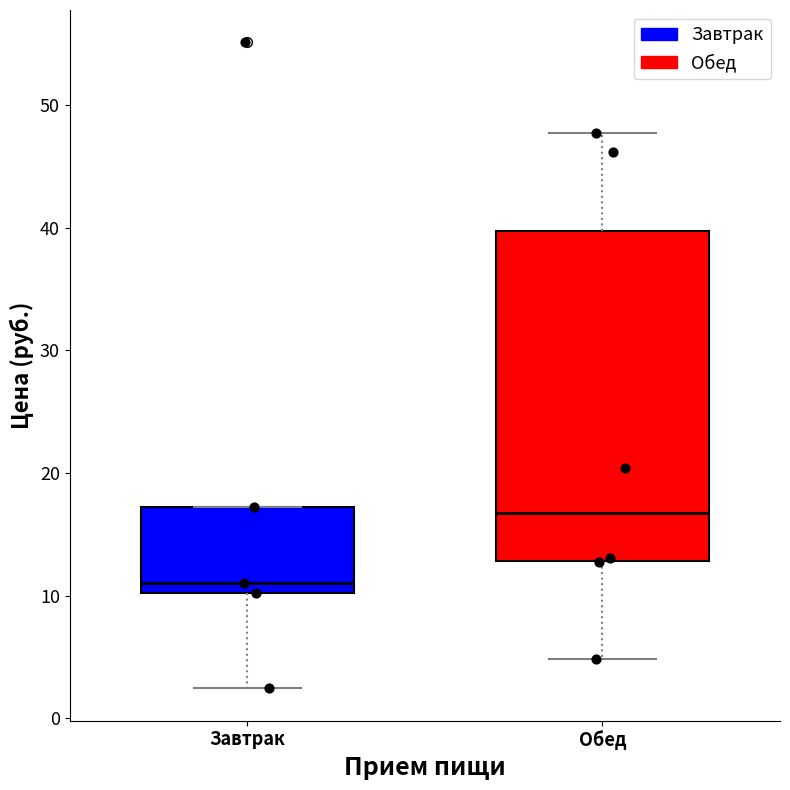

Reading left to right, transcribe this box plot: for each box, give where its median line is, the range the box spans, and where its two whiskers end, as read against the y-axis. The values are not printed on the chart, so give them approximately, as read against the axis.

Завтрак: median 11, box 10 to 17, whiskers 2 to 17
Обед: median 17, box 13 to 40, whiskers 5 to 48